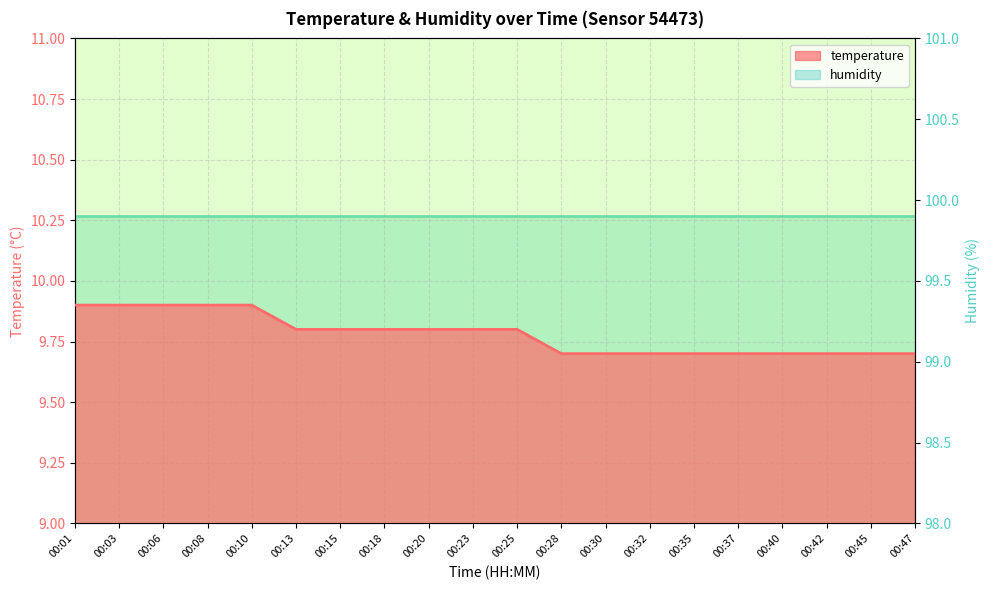

Approximately how many times larger is the value at 00:47 compared to 00:45?

1.0